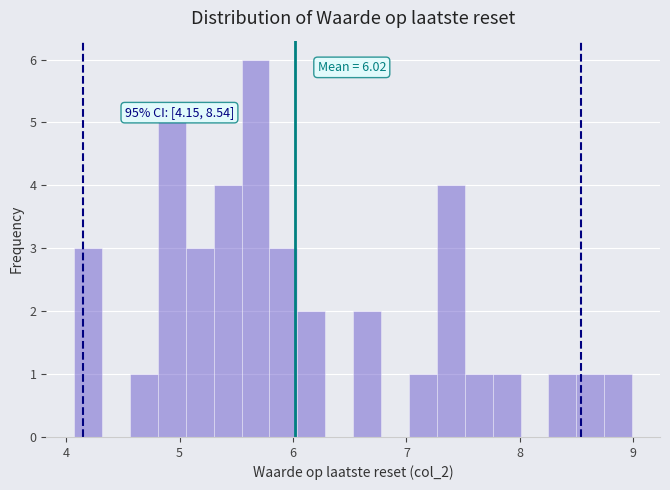

Around what value on the x-axis is the tallest bar? Give the approximate position of its centre, as read against the axis.

5.7